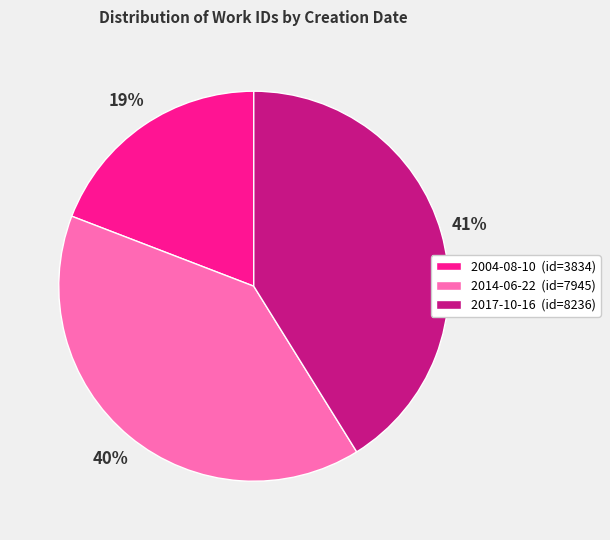

To the nearest percent, what percentage of the pie is 2014-06-22?

40%